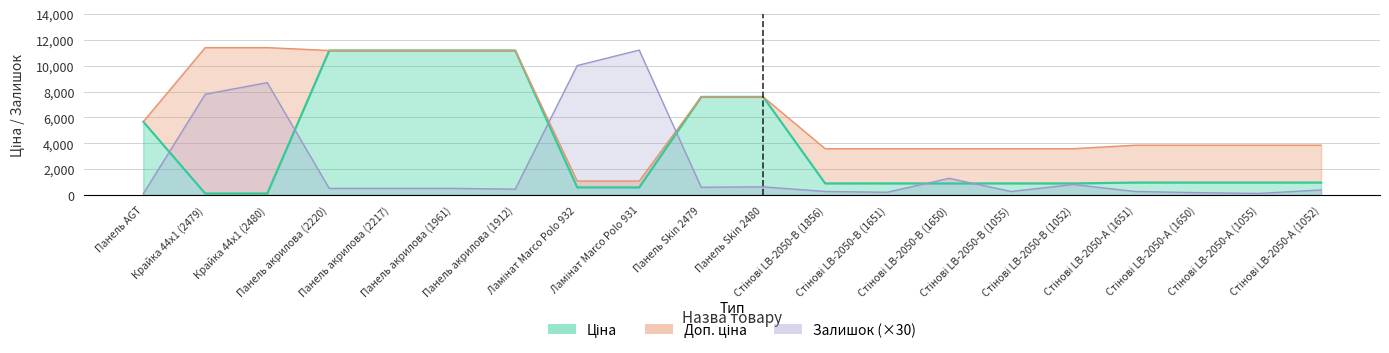

The value of Залишок at Панель AGT is 90.0. True or false?

True